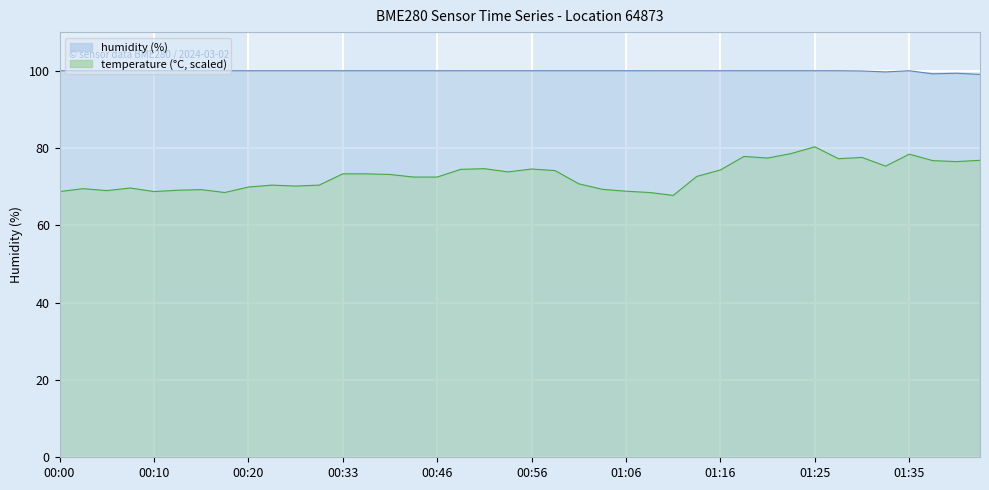

The humidity series shows 100.0 at 00:56. True or false?

True